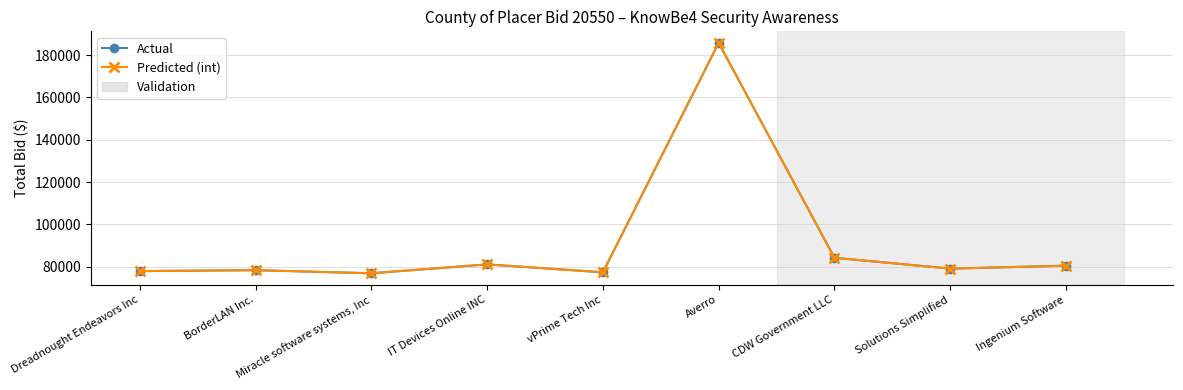

Is this an area chart (filled region under the line)?

No